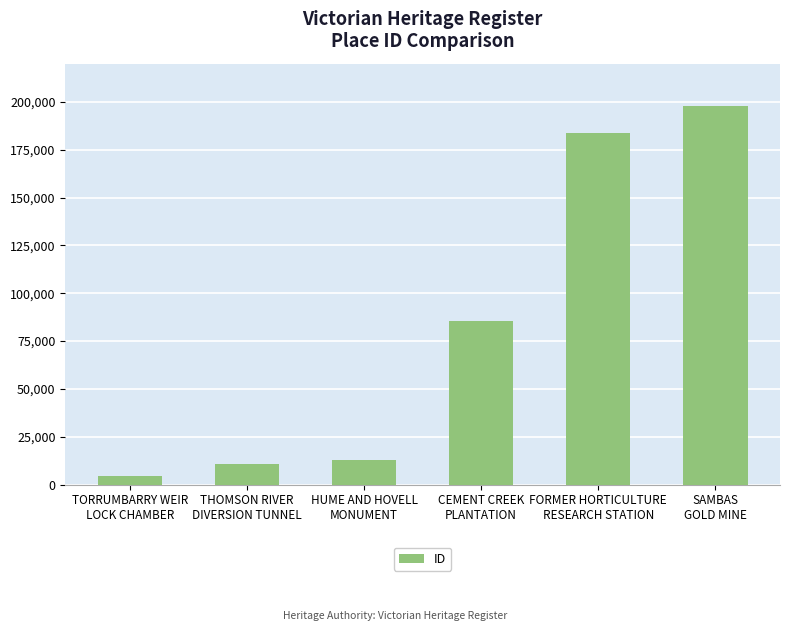

What is the average value?

82585